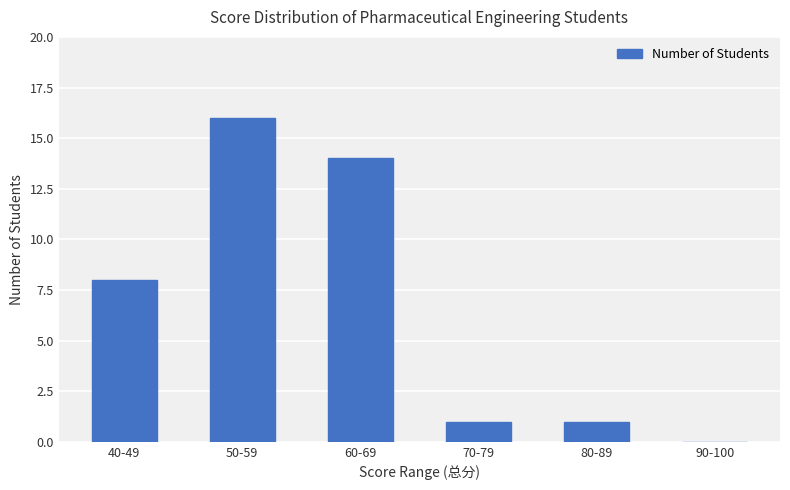

Does the chart contain stacked bars?

No